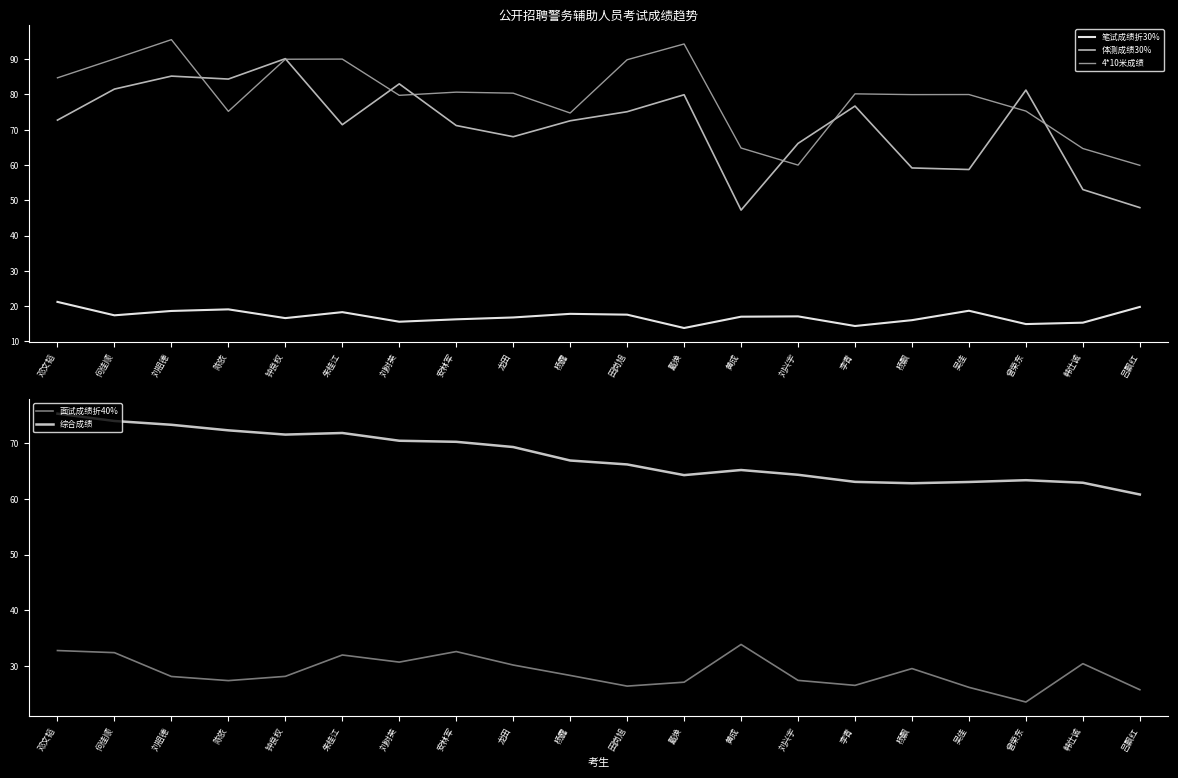

The value of 面试成绩折40% at 黄成 is 8.0. True or false?

False